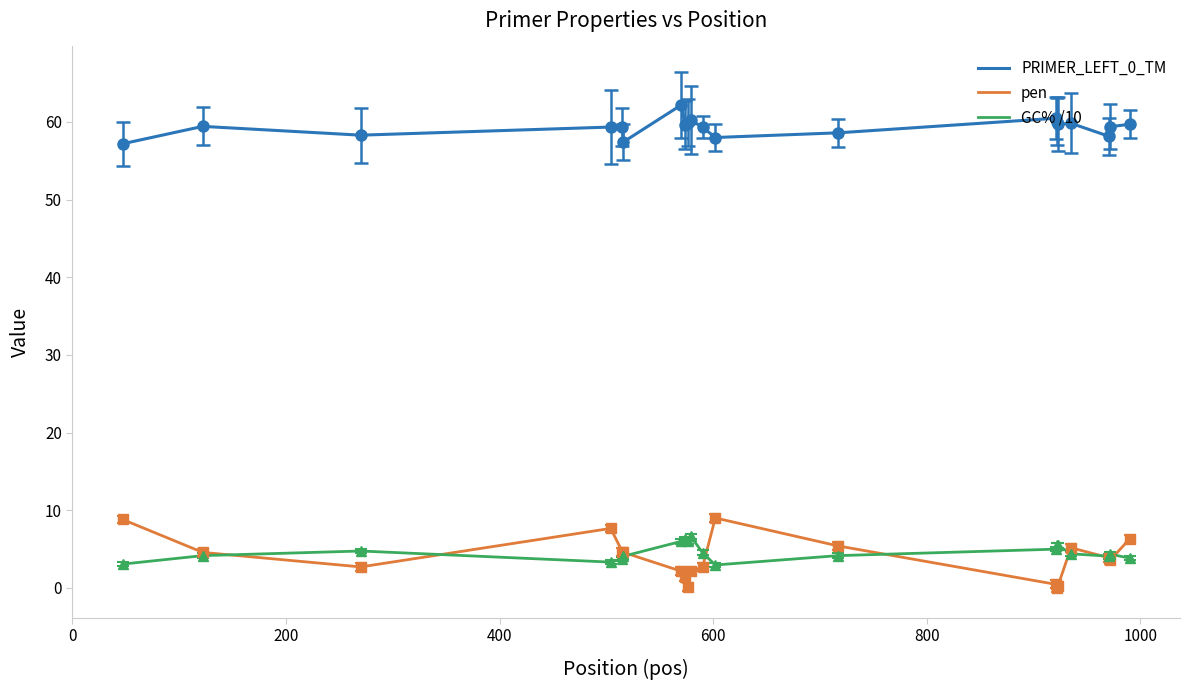

Which series has the widest spread of values?

pen